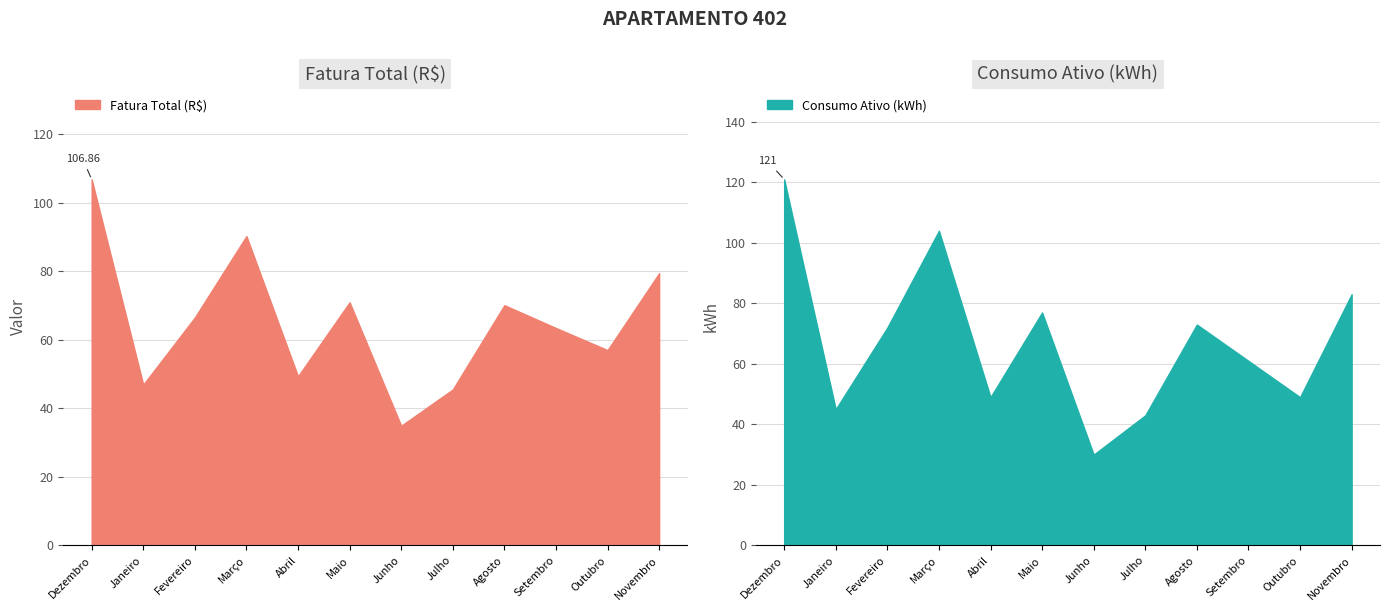

Between which two adjacent categories do Consumo Ativo (kWh) and Fatura Total (R$) first intersect?

Dezembro/2023 and Janeiro/2024